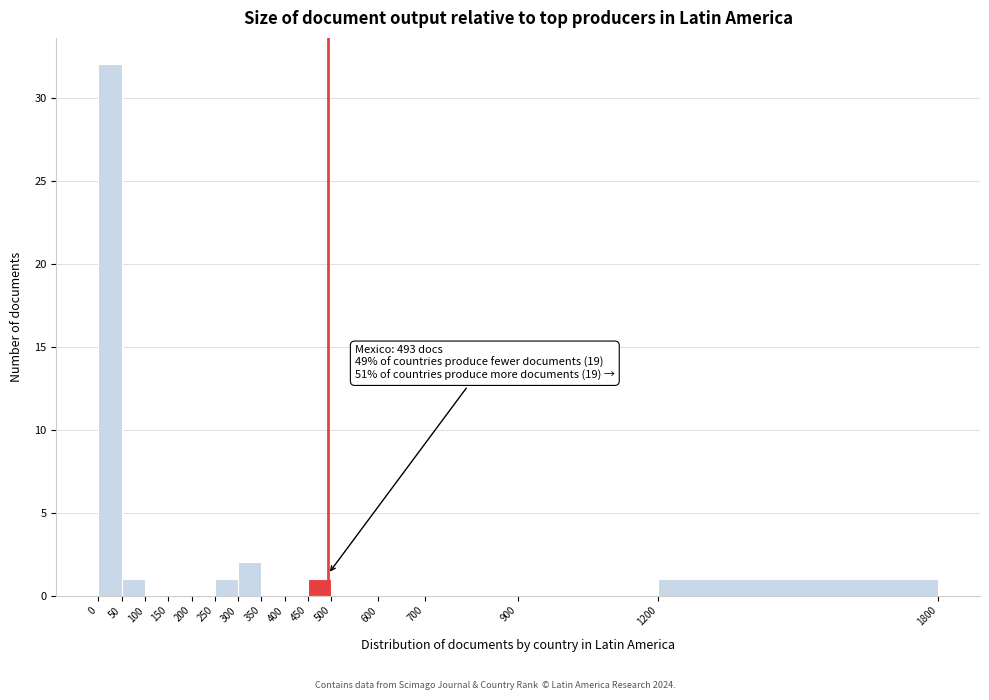

Which range on the x-axis has the tallest bar?

0 to 50